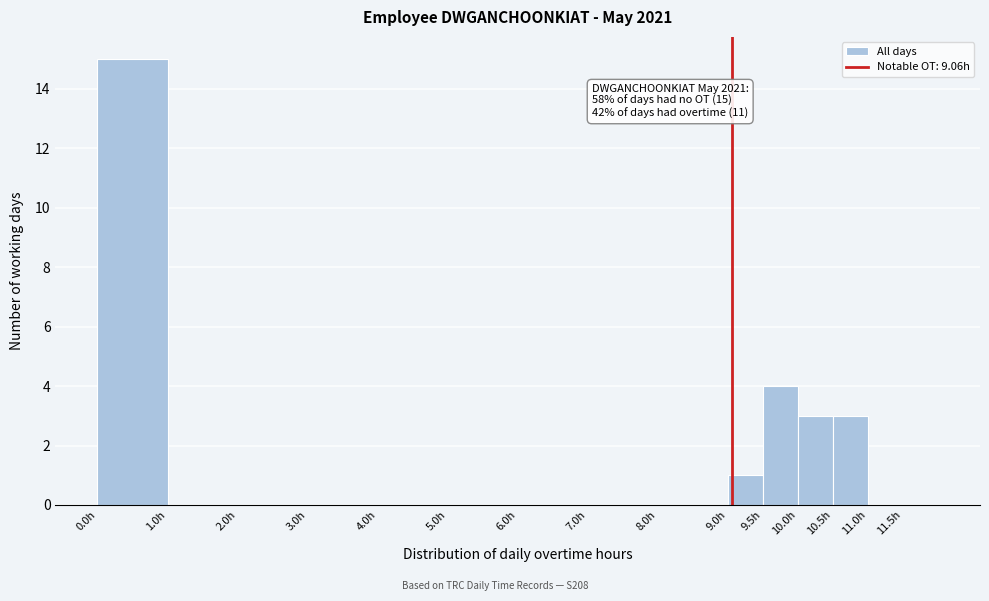

Over which range of the x-axis is the bar tallest?

0.0 to 1.0